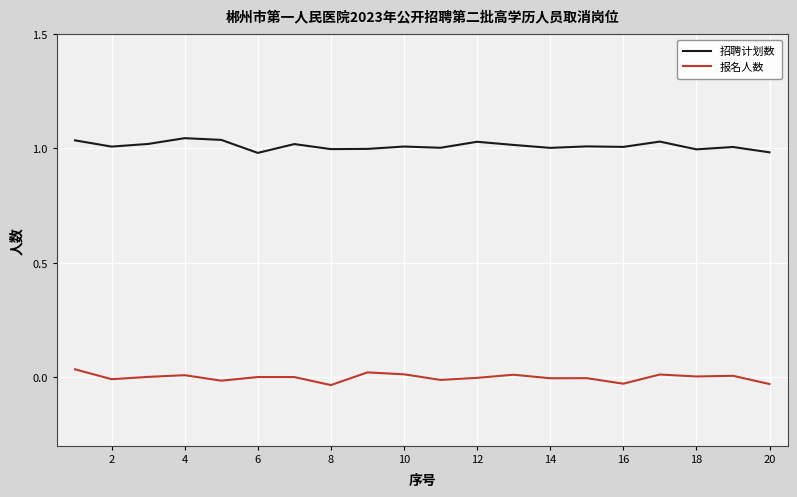

List the series in order of their overall mean, highest first.

招聘计划数, 报名人数